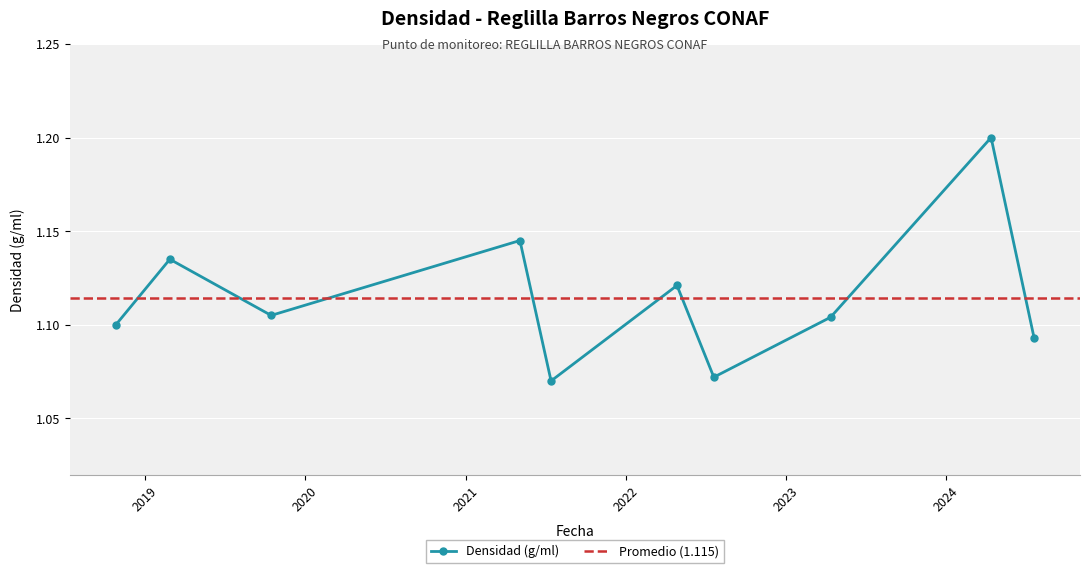

True or false: the data shows 0.8 at 2024-04-12.

False